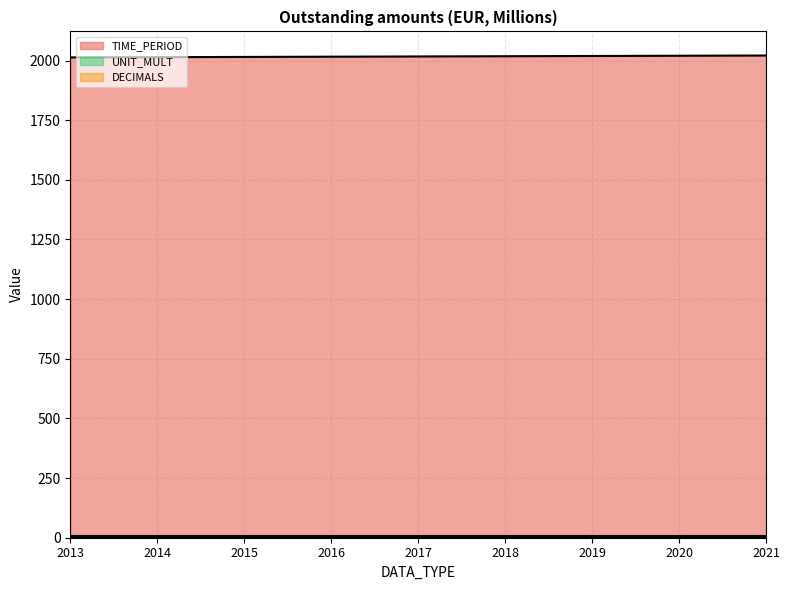

What are all the series names shown in the legend?

TIME_PERIOD, DECIMALS, UNIT_MULT